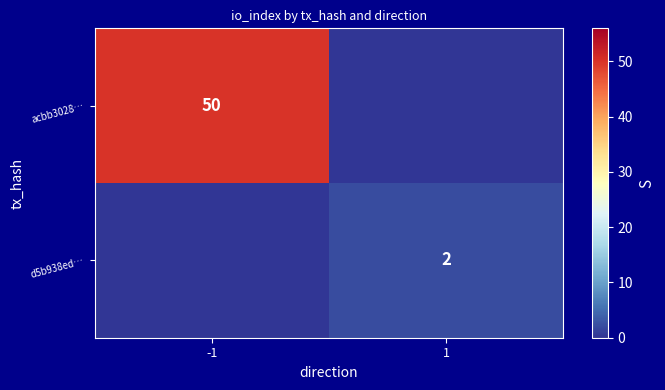

True or false: acbb3028… has a value of 50 at -1.

True